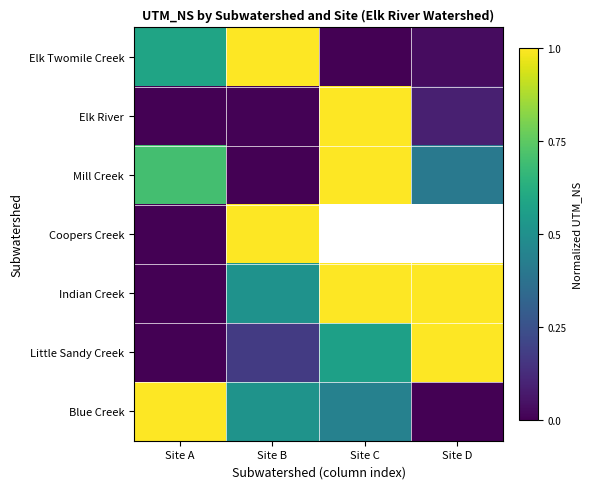

Read the Elk Twomile Creek value at Site B.

1.0